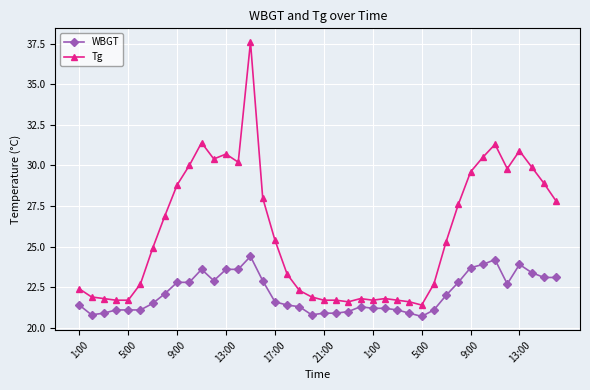

Is this an area chart (filled region under the line)?

No